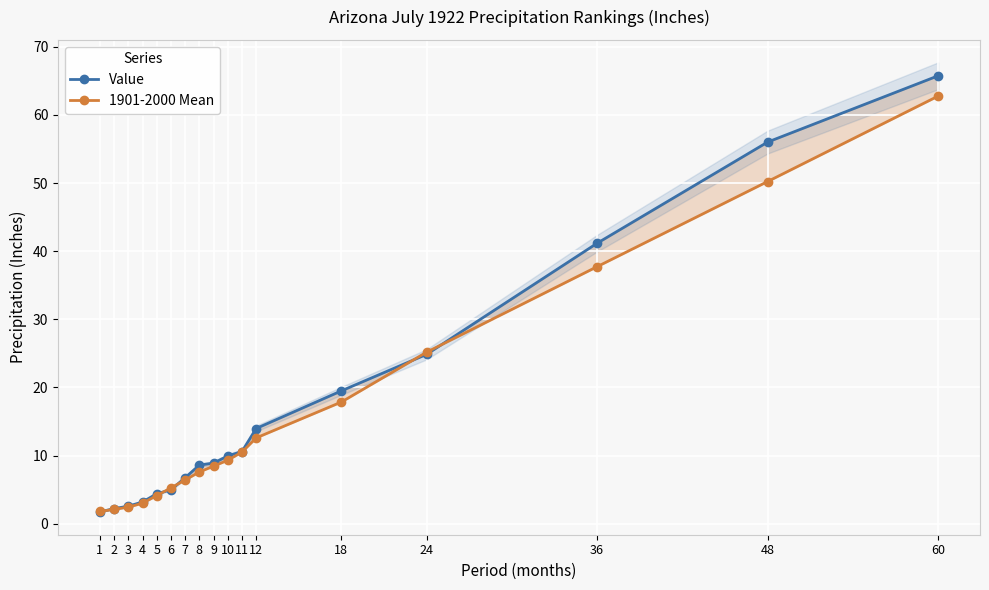

What is the difference between the Value values at 3 and 48?

53.5